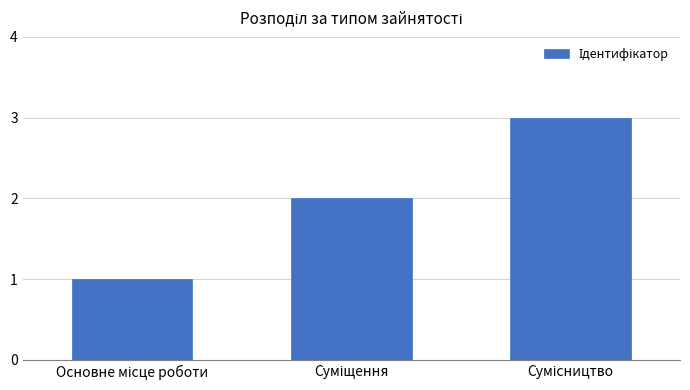

What is the greatest value displayed?

3